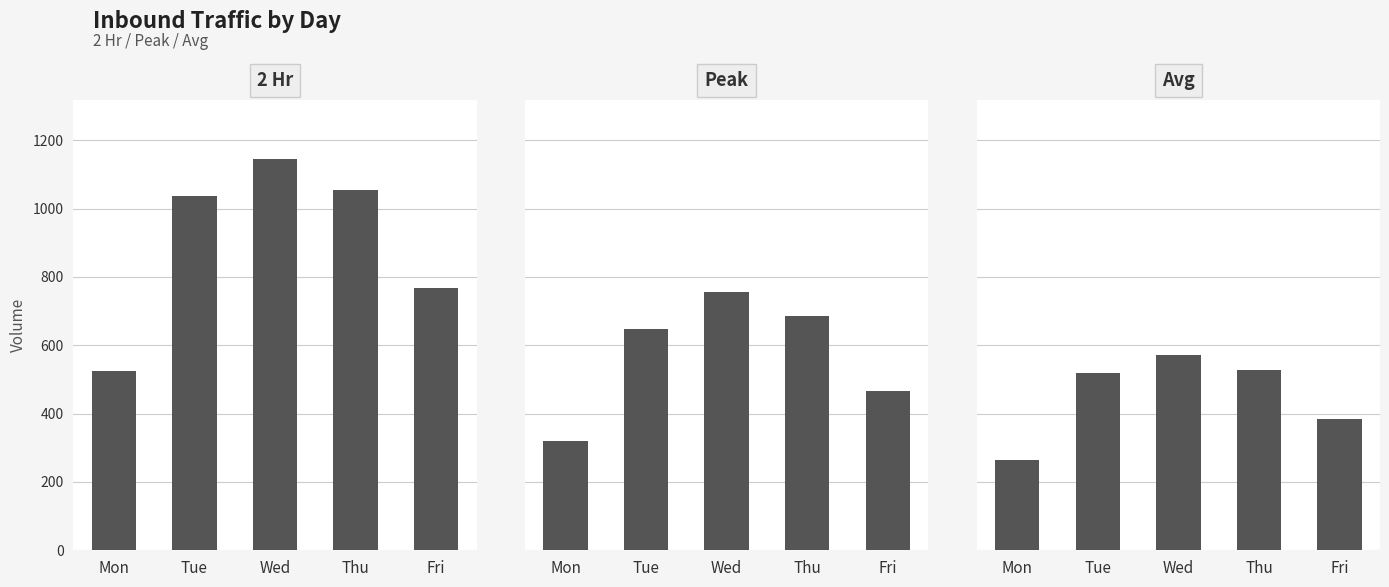

Are the bars grouped side by side (vs. stacked)?

Yes